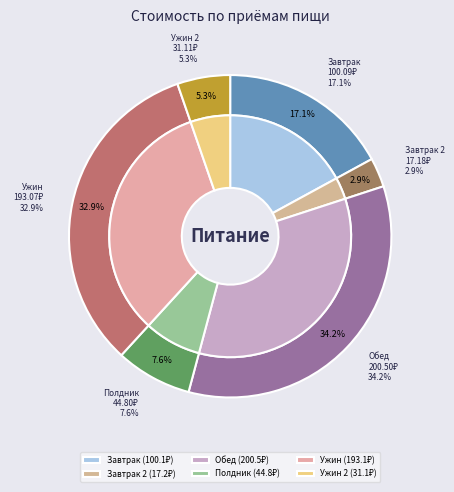

What percentage do Ужин 2 and Завтрак 2 together represent?

8.2%